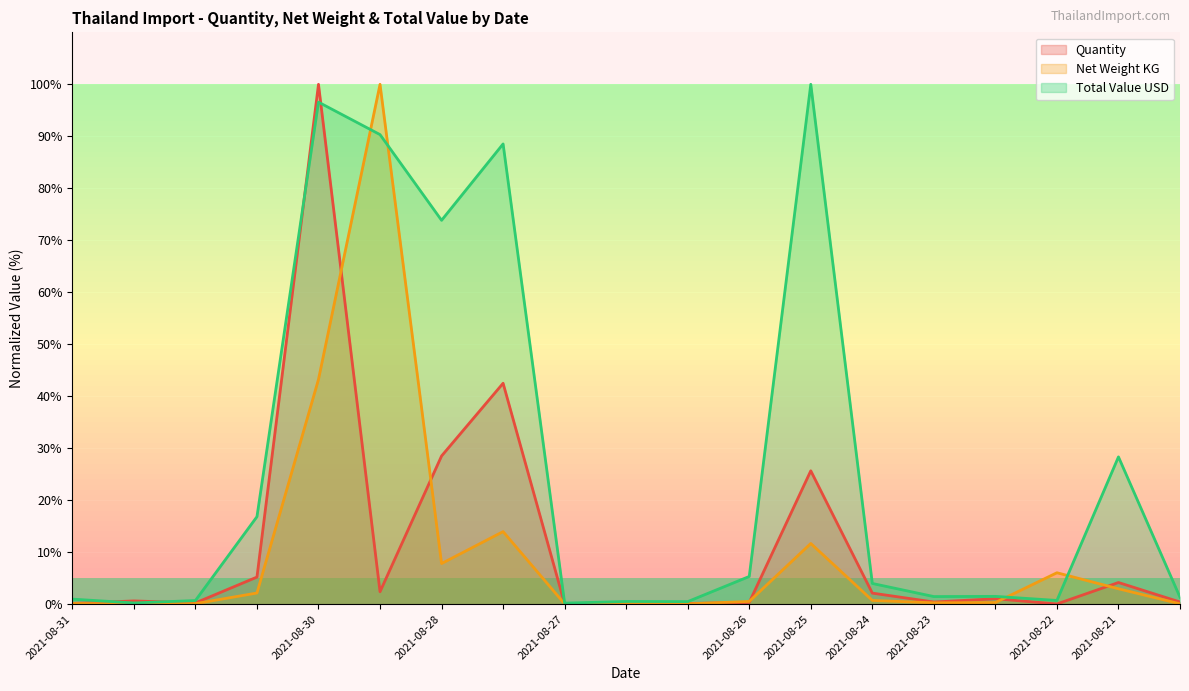

How many values in the Total Value USD series exceed 1?

12